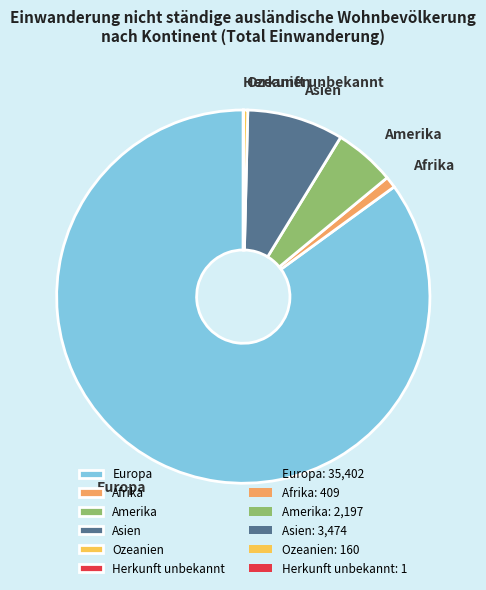

Between Ozeanien and Europa, which is larger?

Europa